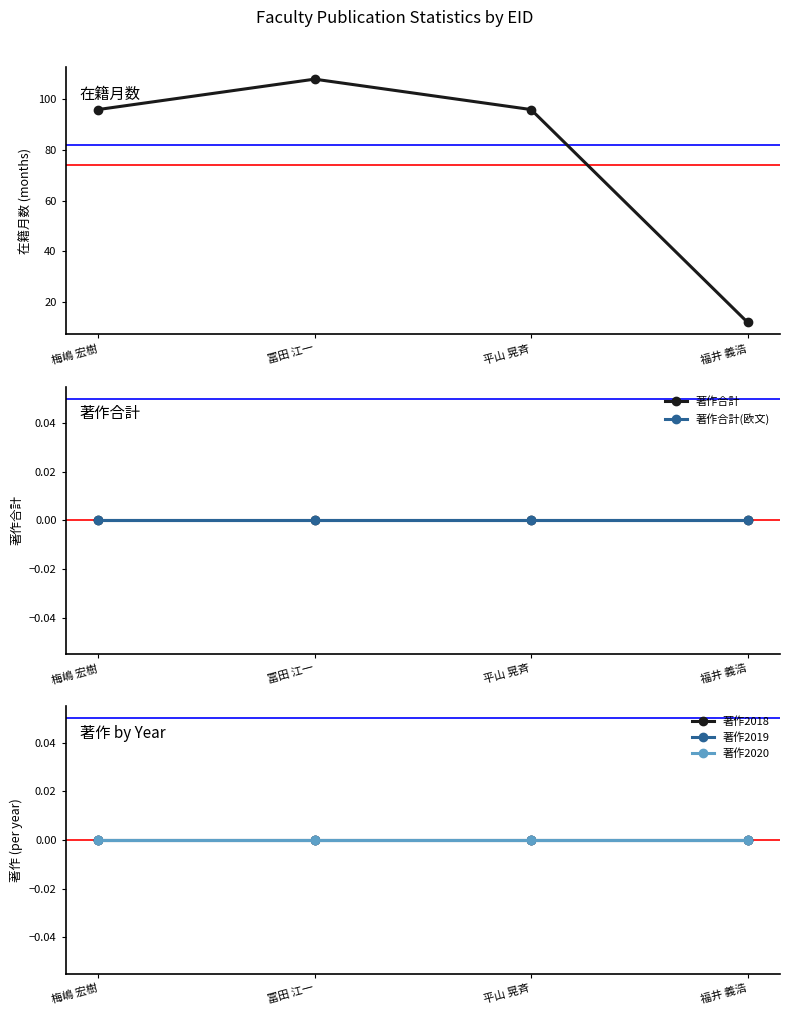

How many lines are shown in the chart?

6